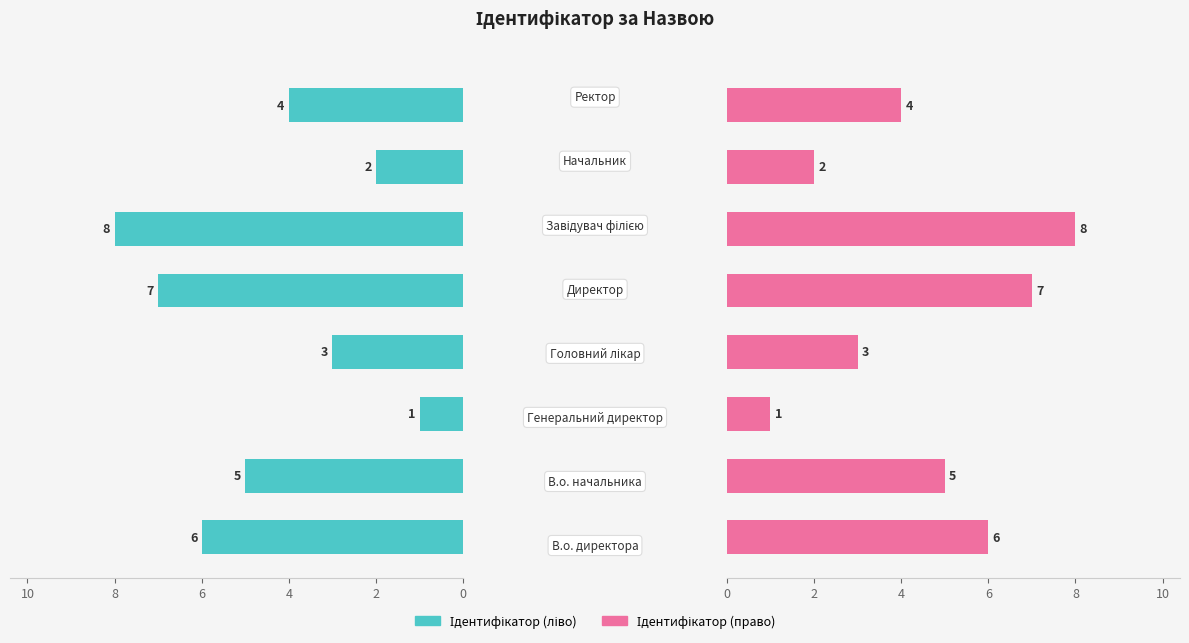

The Ідентифікатор (право) series shows 2 at 8. True or false?

False